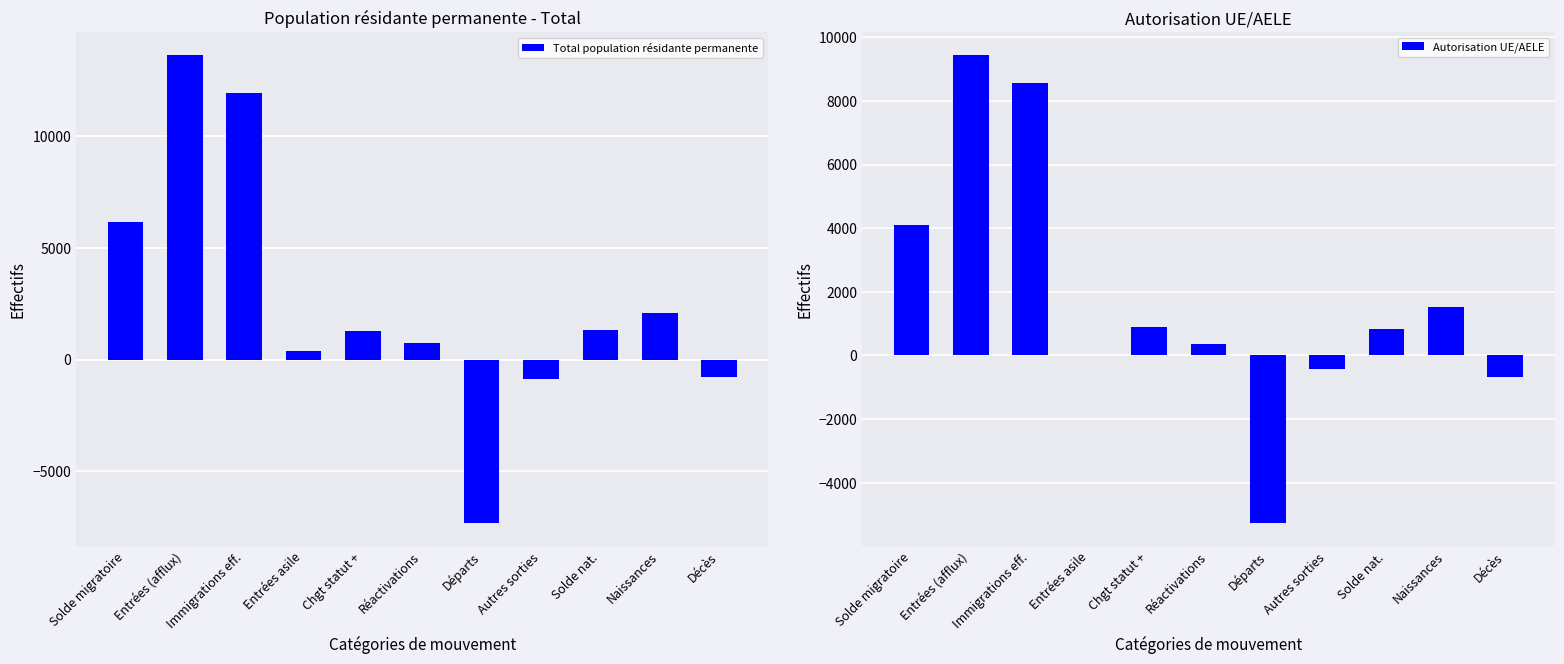

What is the total value across all series at Départs?

-12545